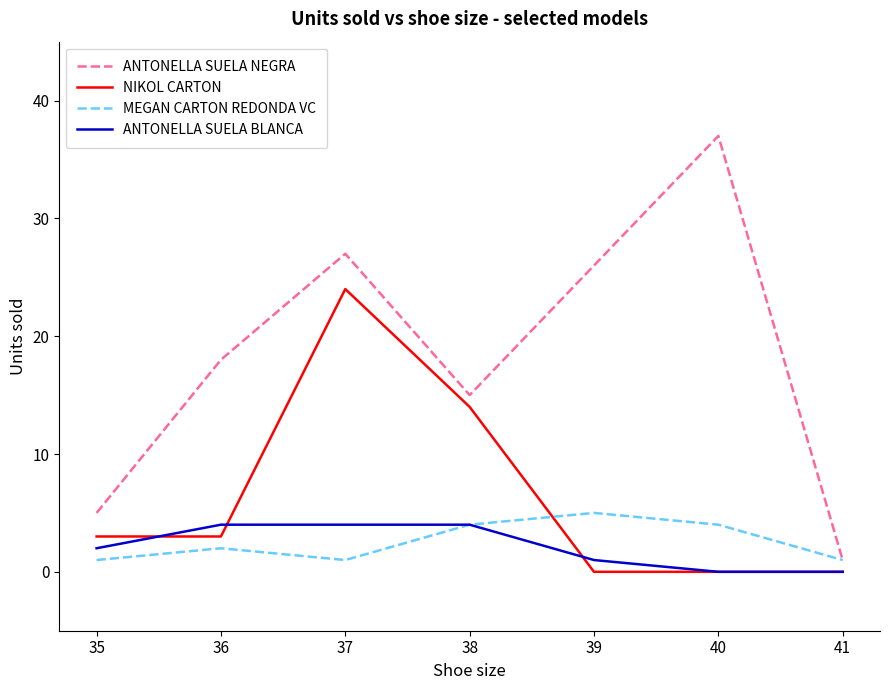

What is the approximate value of MEGAN CARTON REDONDA VC at 41?

1